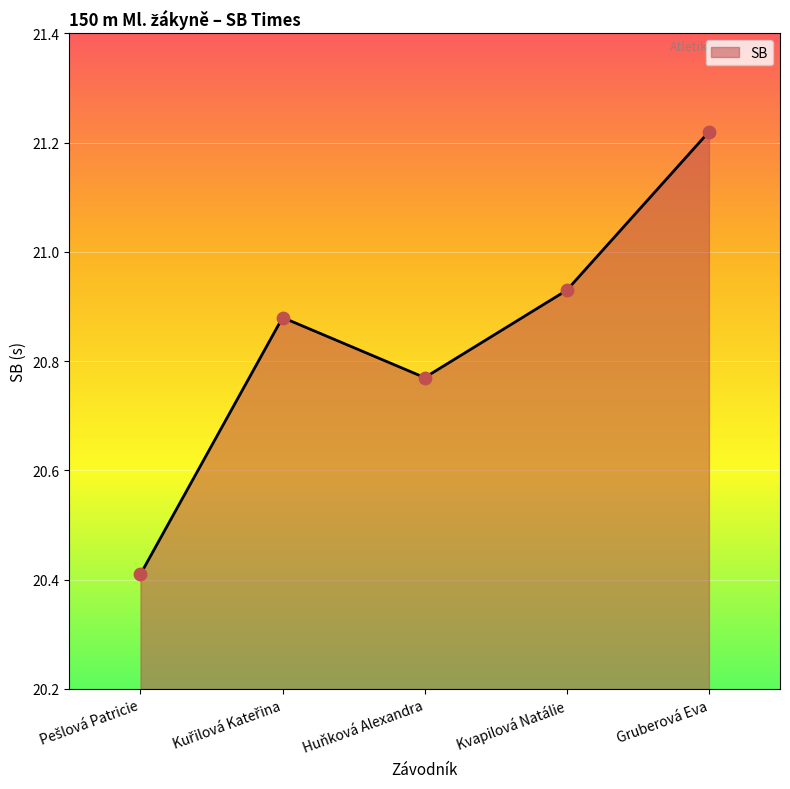

Approximately how many times larger is the value at Gruberová Eva compared to Kvapilová Natálie?

1.0